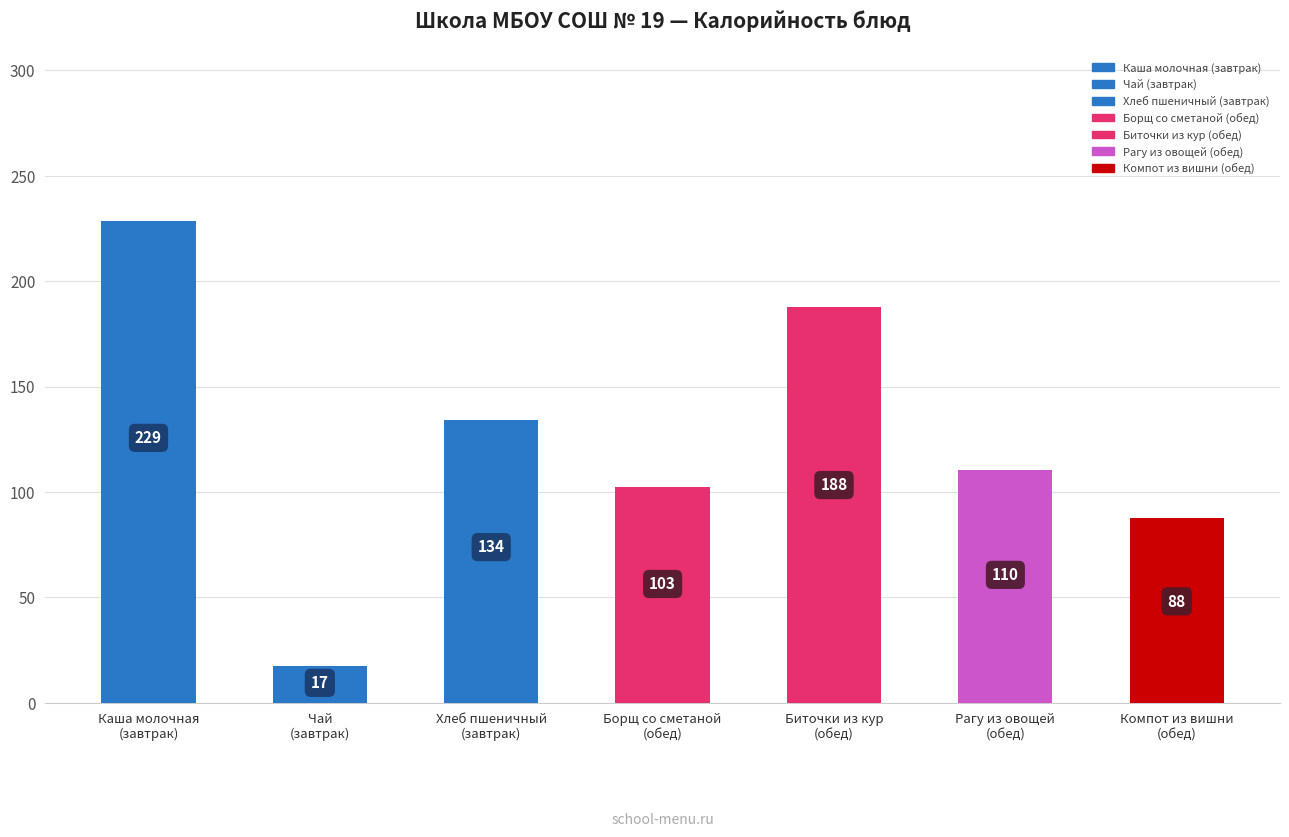

The value at Борщ со сметаной
(обед) is 102.5. True or false?

True